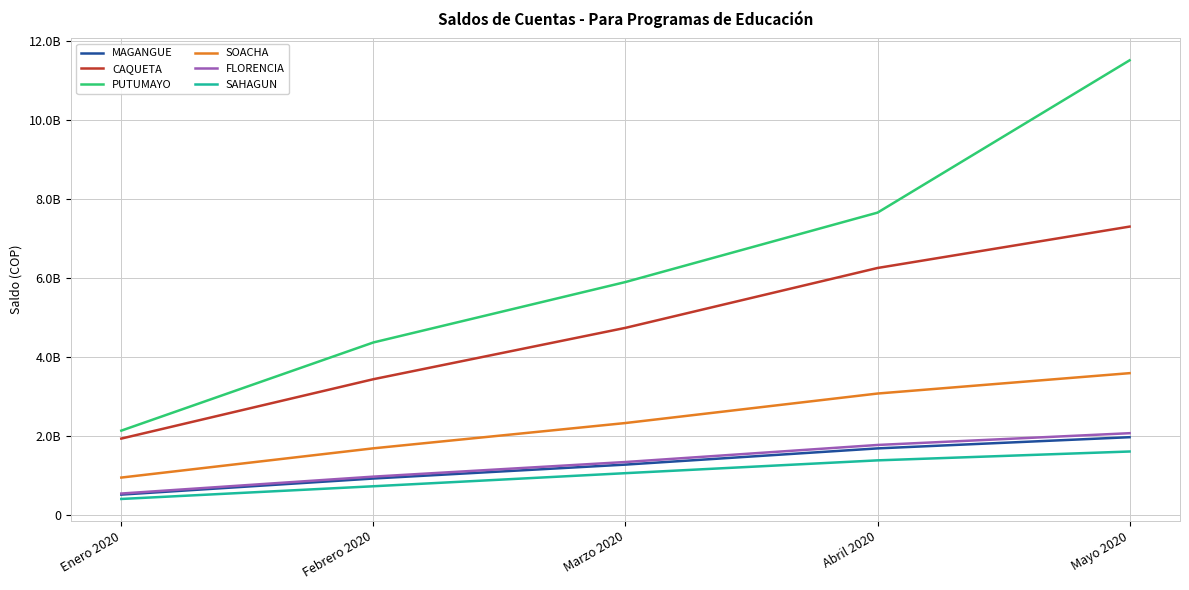

Reading left to right, transcribe all the data shown in this chart.

MAGANGUE: 526421496	933367825	1285317856	1695647115	1979301807
CAQUETA: 1943928752	3446668807	4746322768	6261555048	7309013244
PUTUMAYO: 2145177344	4376828508	5905686614	7662486286	11517156299
SOACHA: 957400439	1697511921	2337601879	3083865881	3599747410
FLORENCIA: 553304725	981032939	1350956311	1782240215	2080380550
SAHAGUN: 415844658	737310362	1068595235	1392733272	1616805217